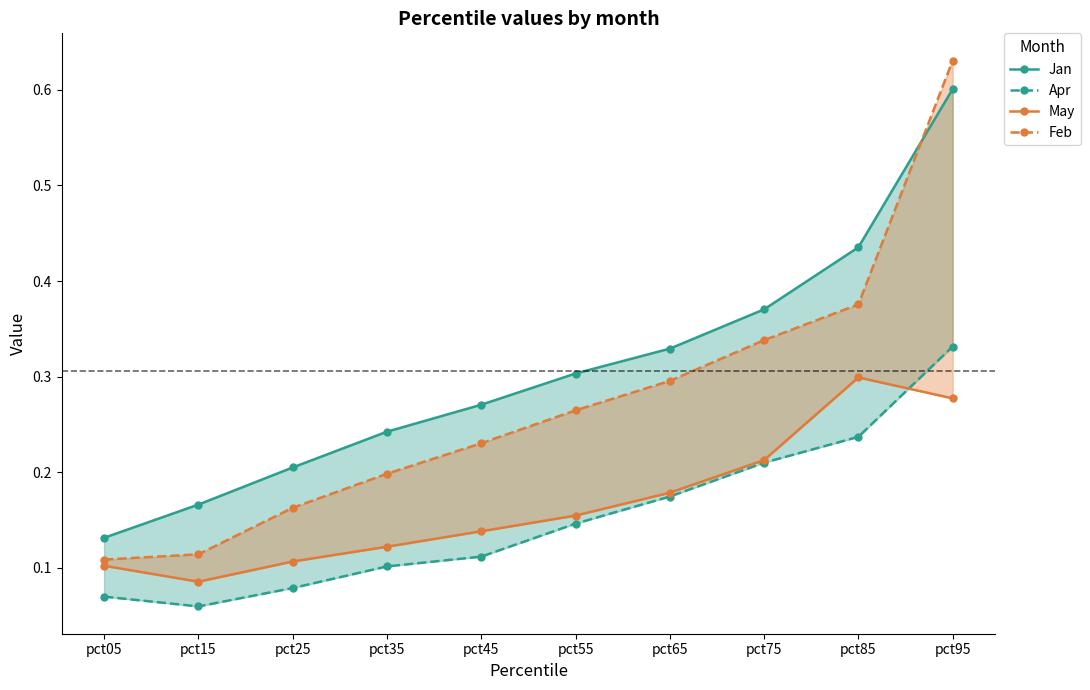

Where is May nearest to the value 0?

pct15